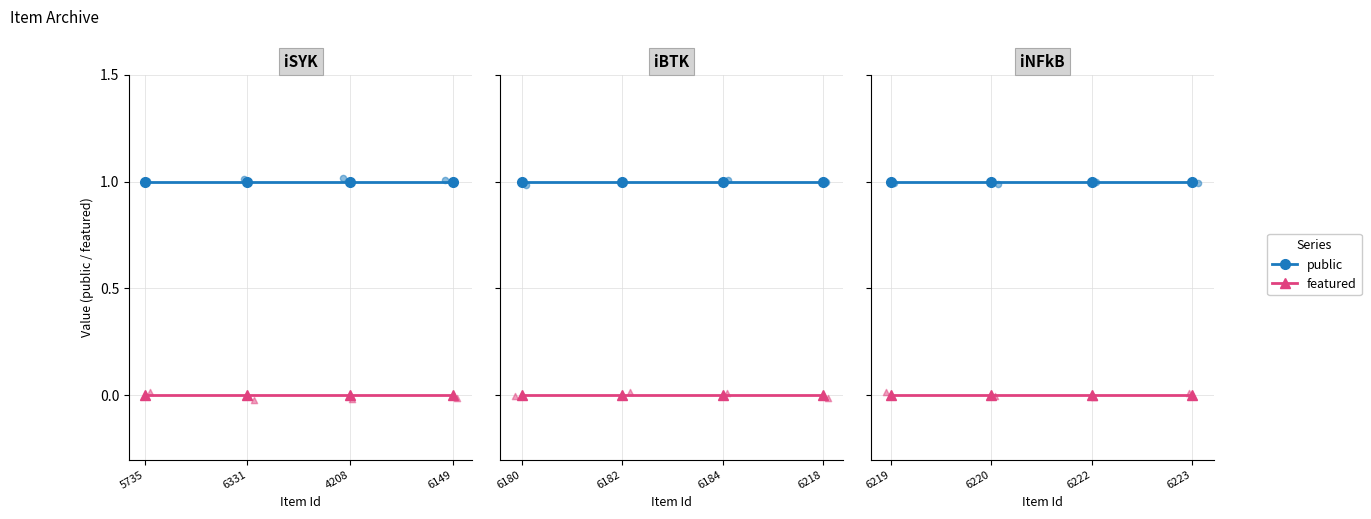

What are all the series names shown in the legend?

public, featured